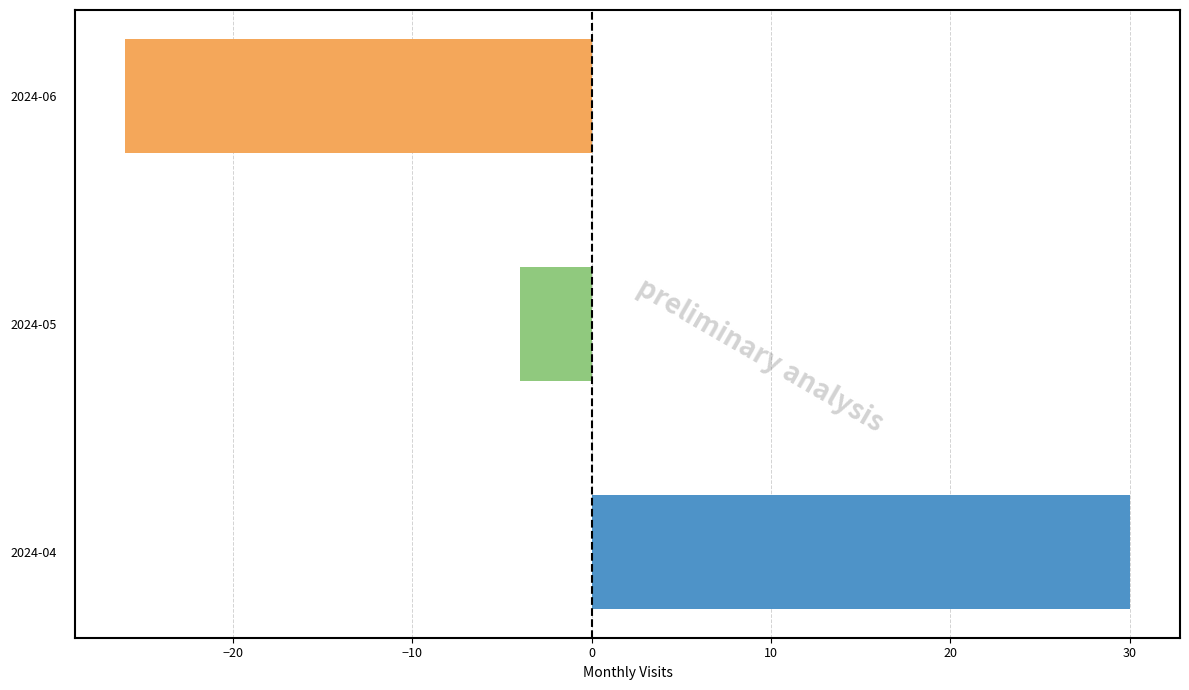

What is the maximum value shown in the chart?

30